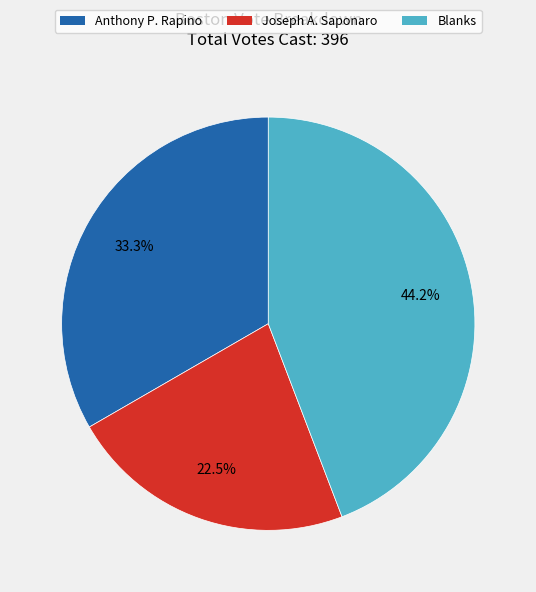

Count the number of slices in the pie.

3